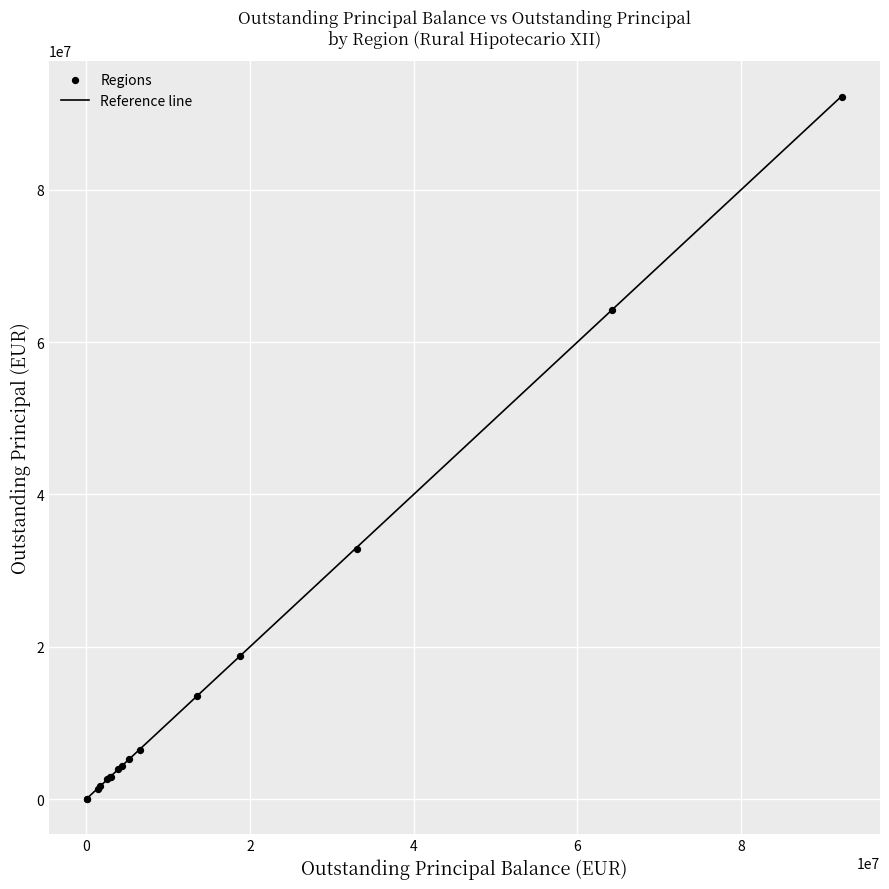

What Y value in the scatter plot is closest to 46128212?

32866110.1